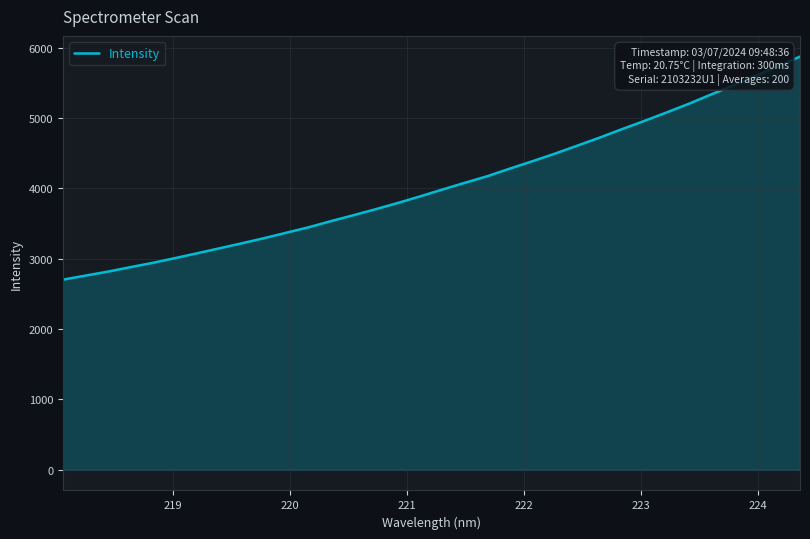

True or false: the data has more than 2 interior local peaks.

False